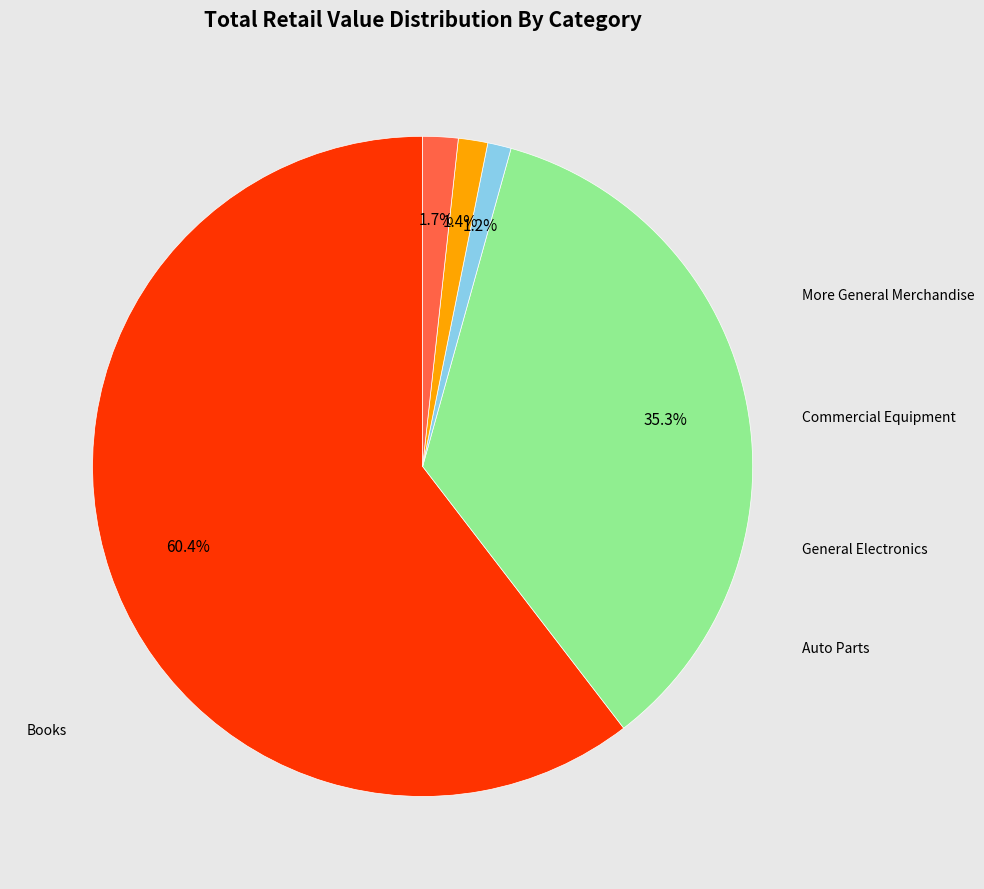

Is Books the majority of the pie?

Yes